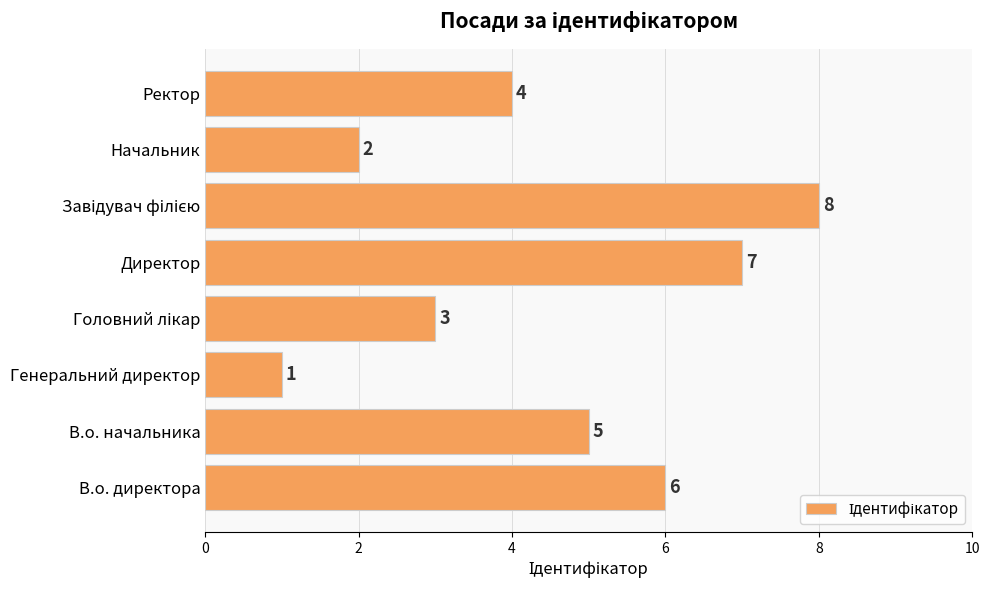

How many bars are there in total?

8